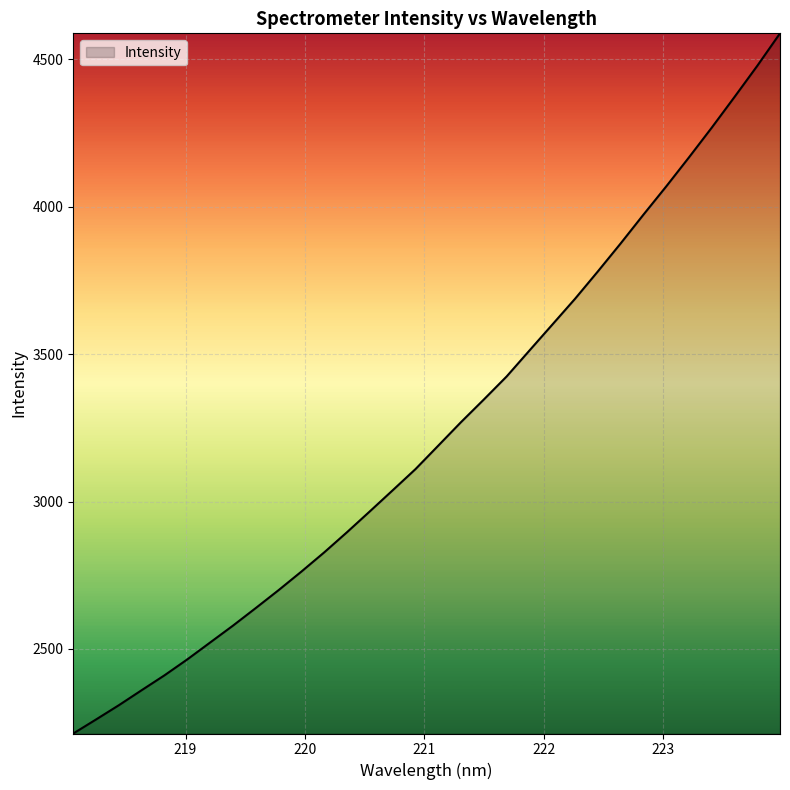

What is the difference between the maximum and minimum values?

2374.3